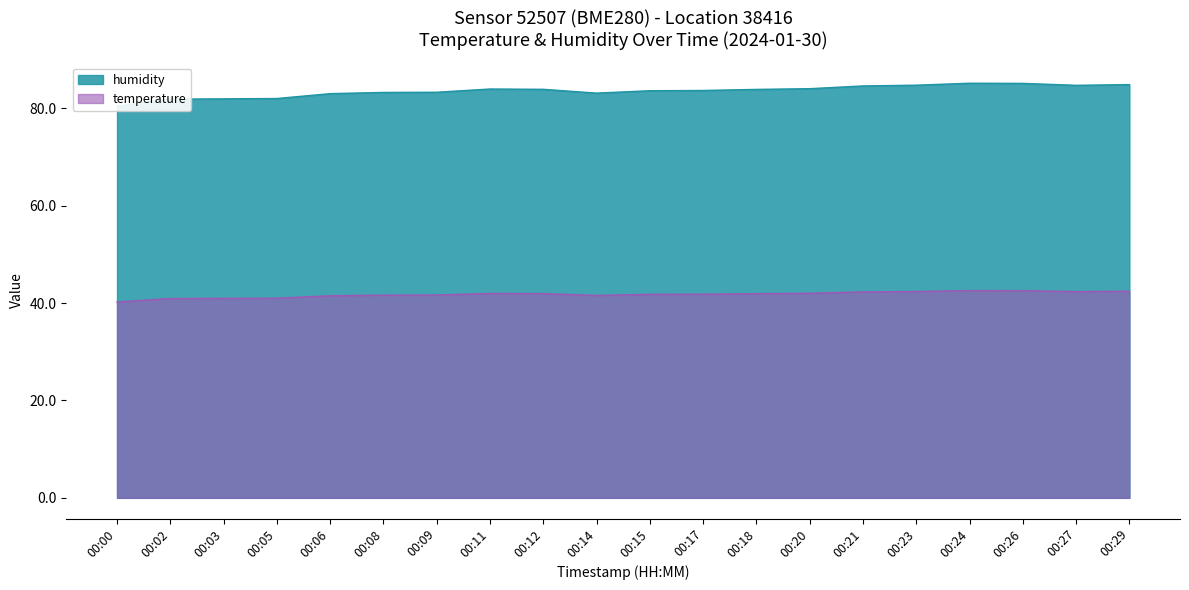

True or false: the data shows 17.2 at 00:02.

False